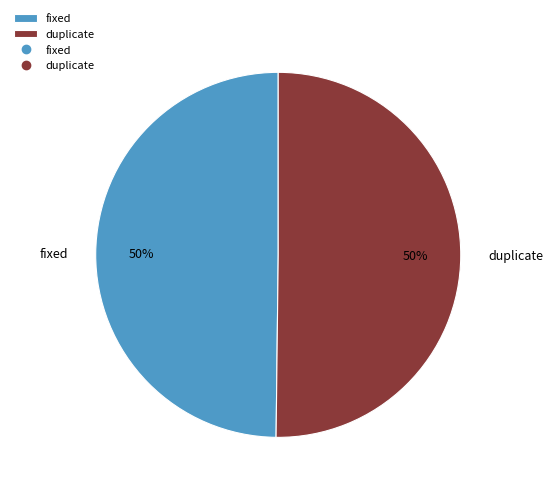

Is it true that duplicate is 55% of the pie?

False